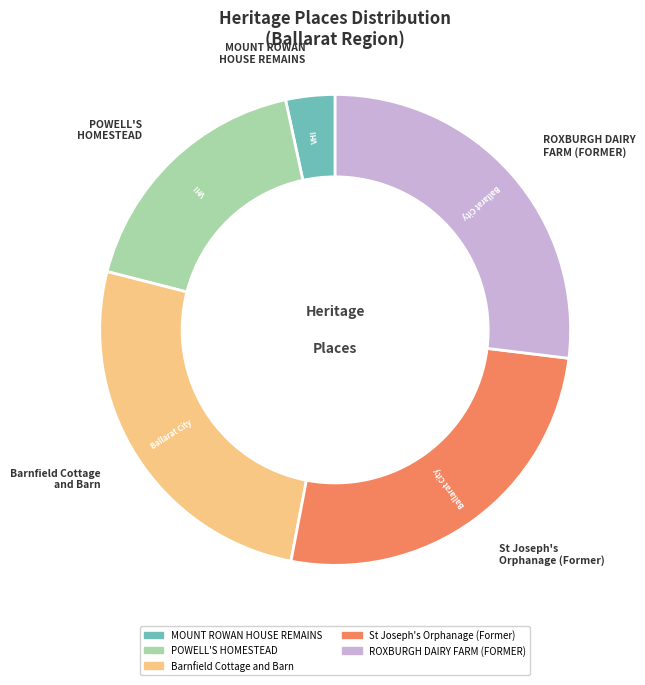

Count the number of slices in the pie.

5